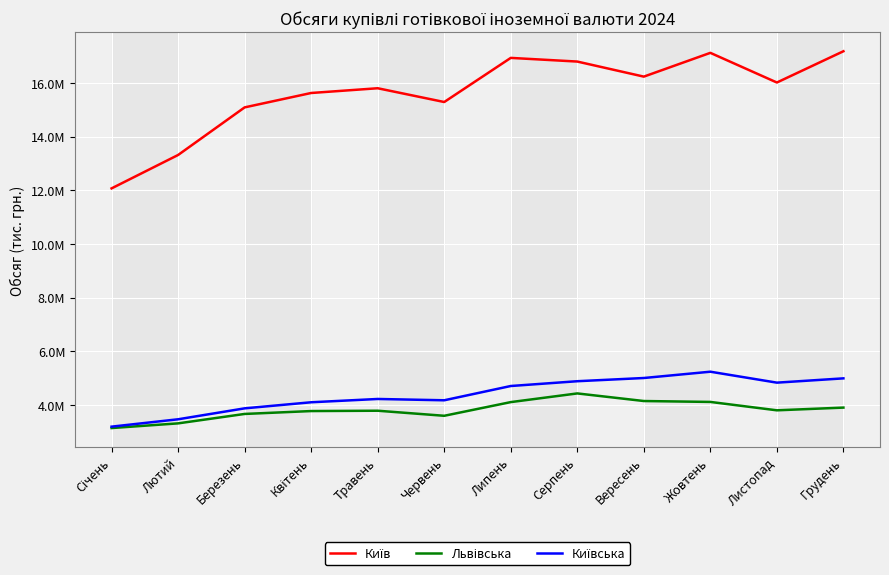

How many interior local peaks does the Львівська series have?

2